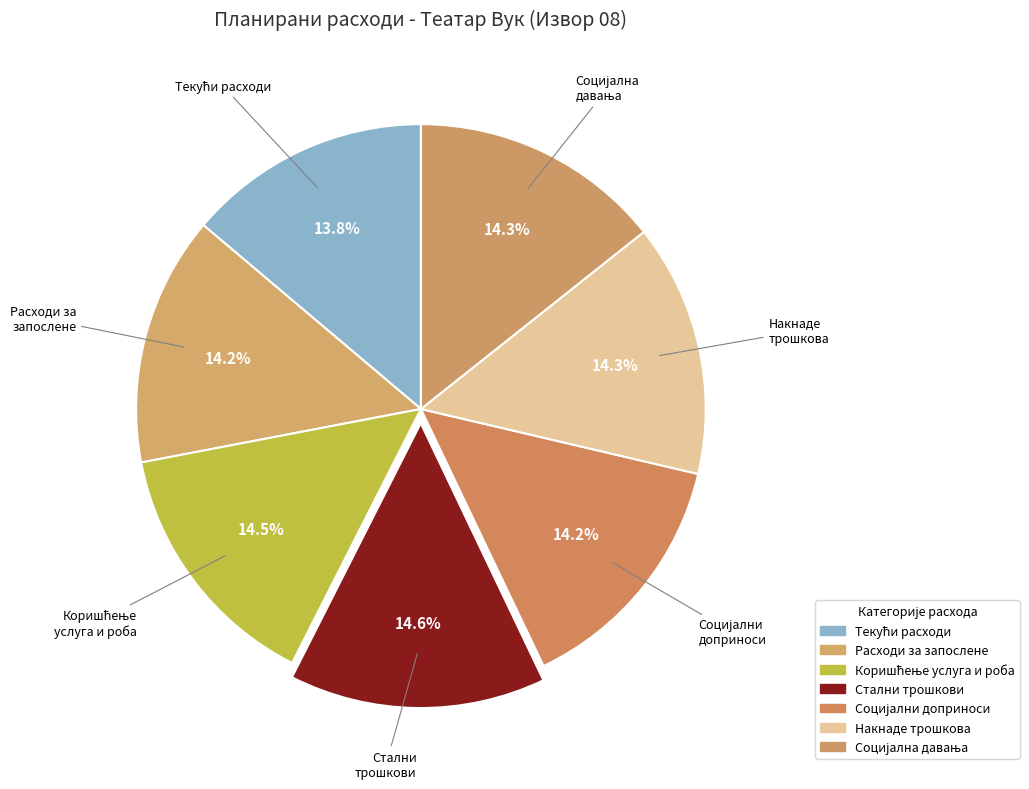

Count the number of slices in the pie.

7